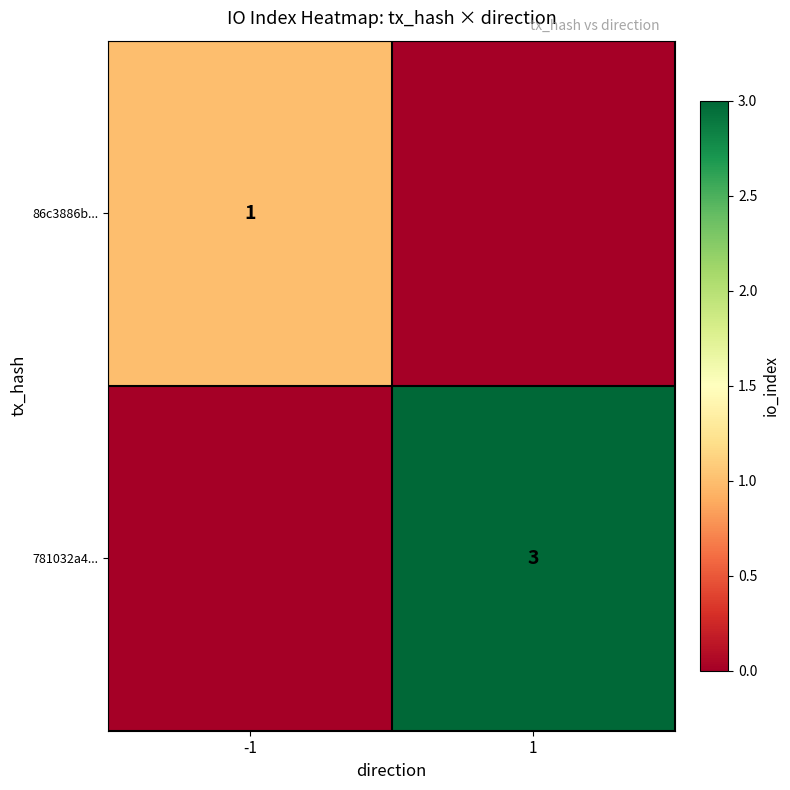

True or false: 781032a4... has a value of 3 at 1.

True